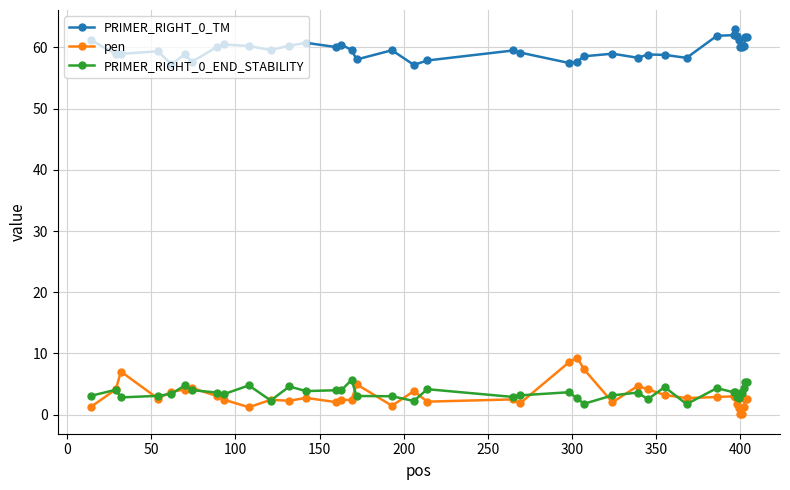

Count the number of categories in the chart.

40